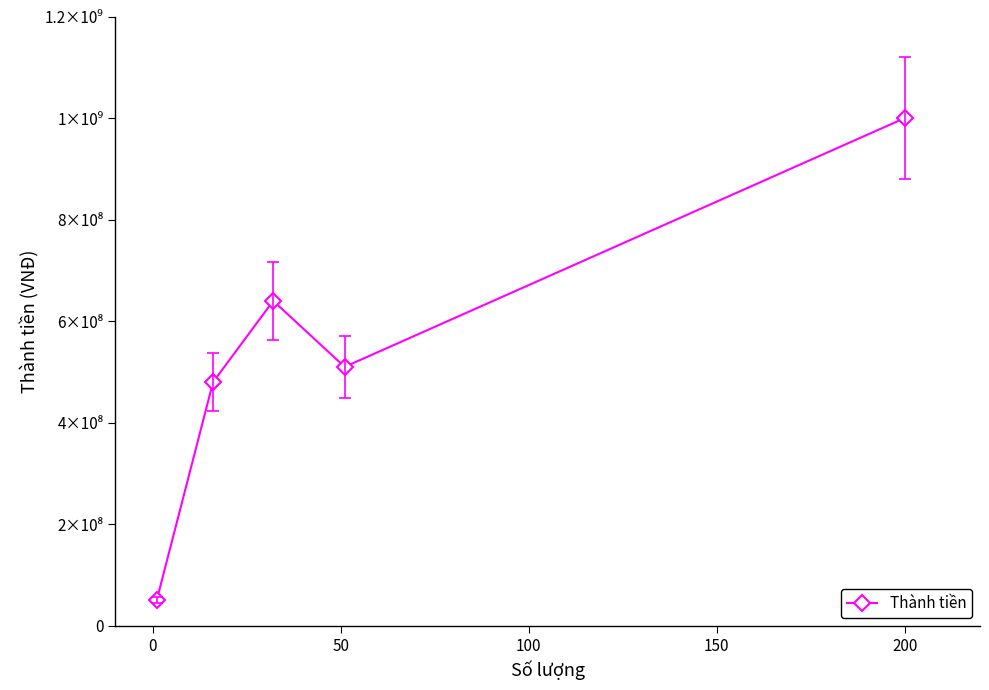

What is the value of the 3rd point from the left?

640000000